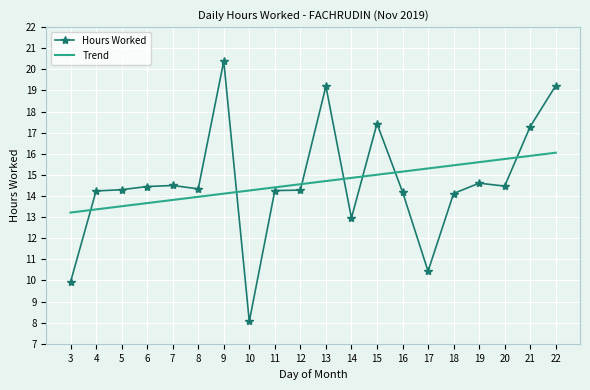

At which label does Hours Worked first exceed 14?

4